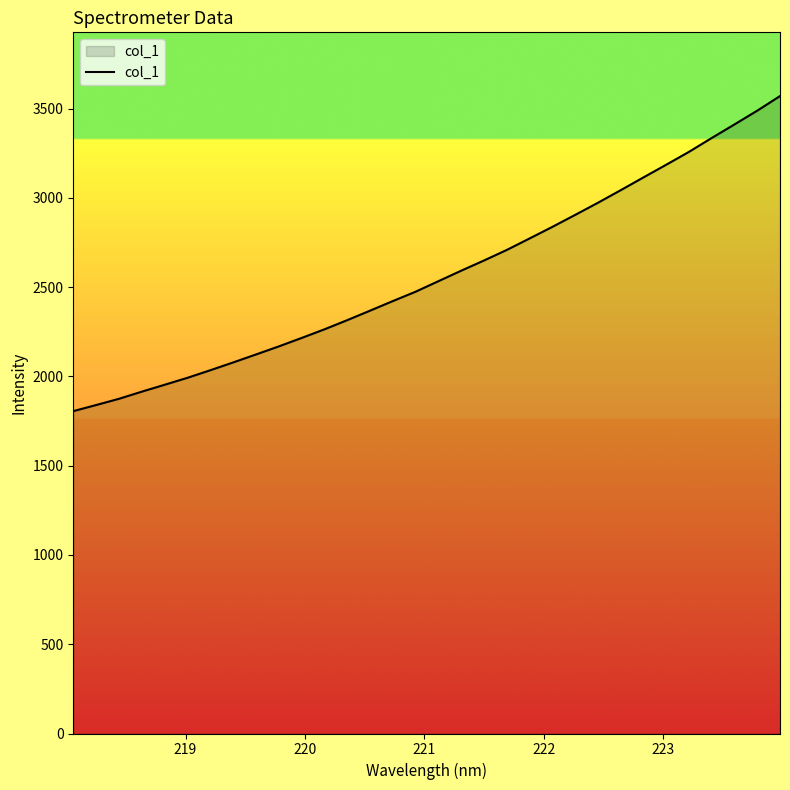

What is the maximum value shown in the chart?

3570.9